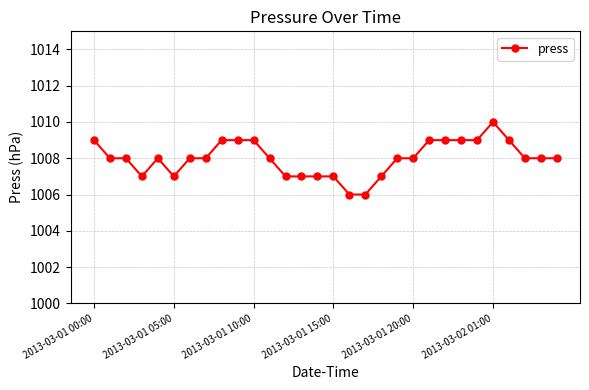

What is the value of the 30th point from the left?

1008